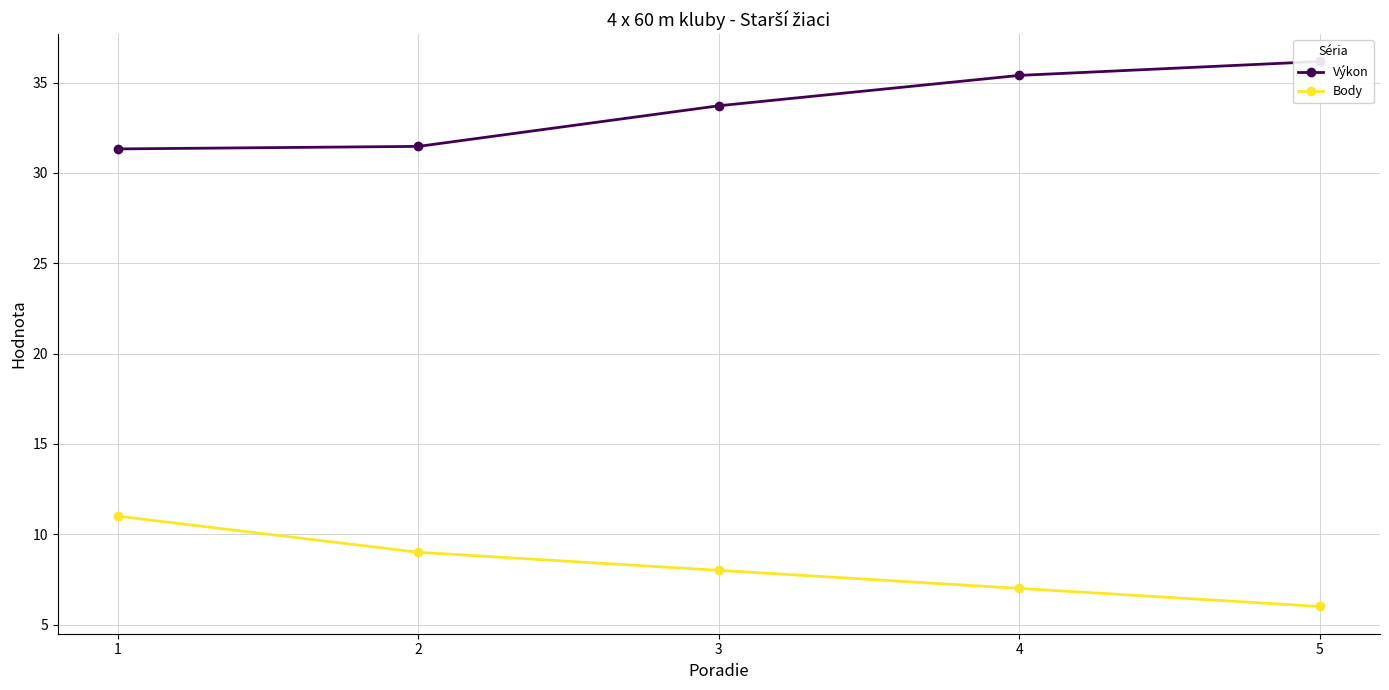

What is the approximate value of Body at 5?

6